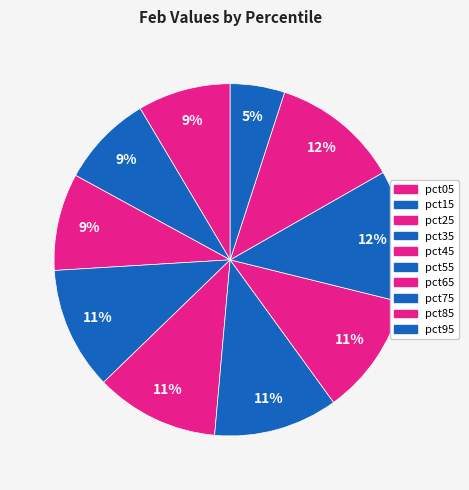

Is it true that pct15 is 9% of the pie?

True